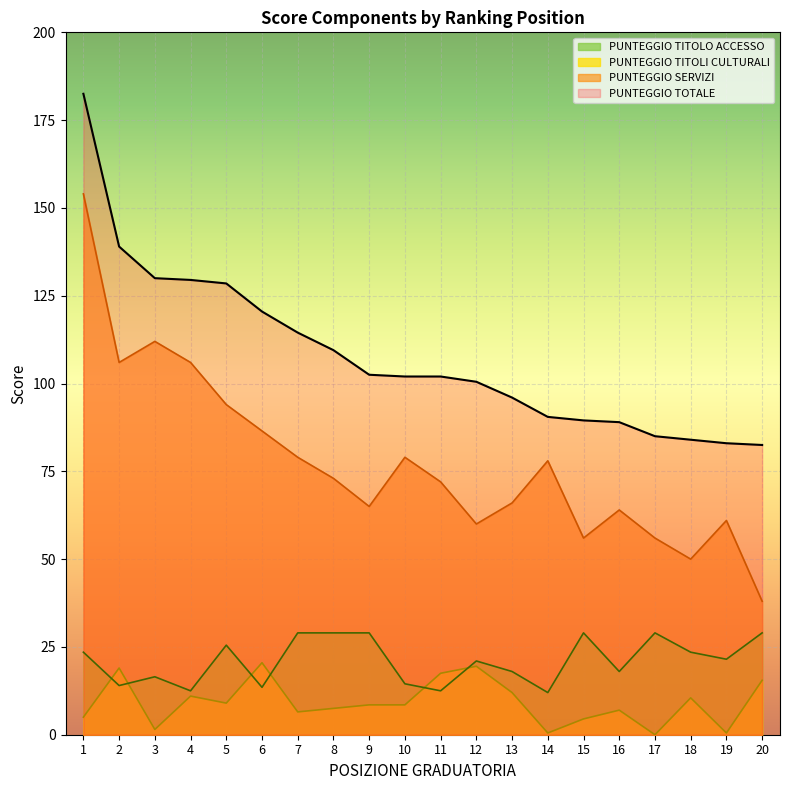

How many interior local peaks does the PUNTEGGIO TITOLI CULTURALI series have?

6